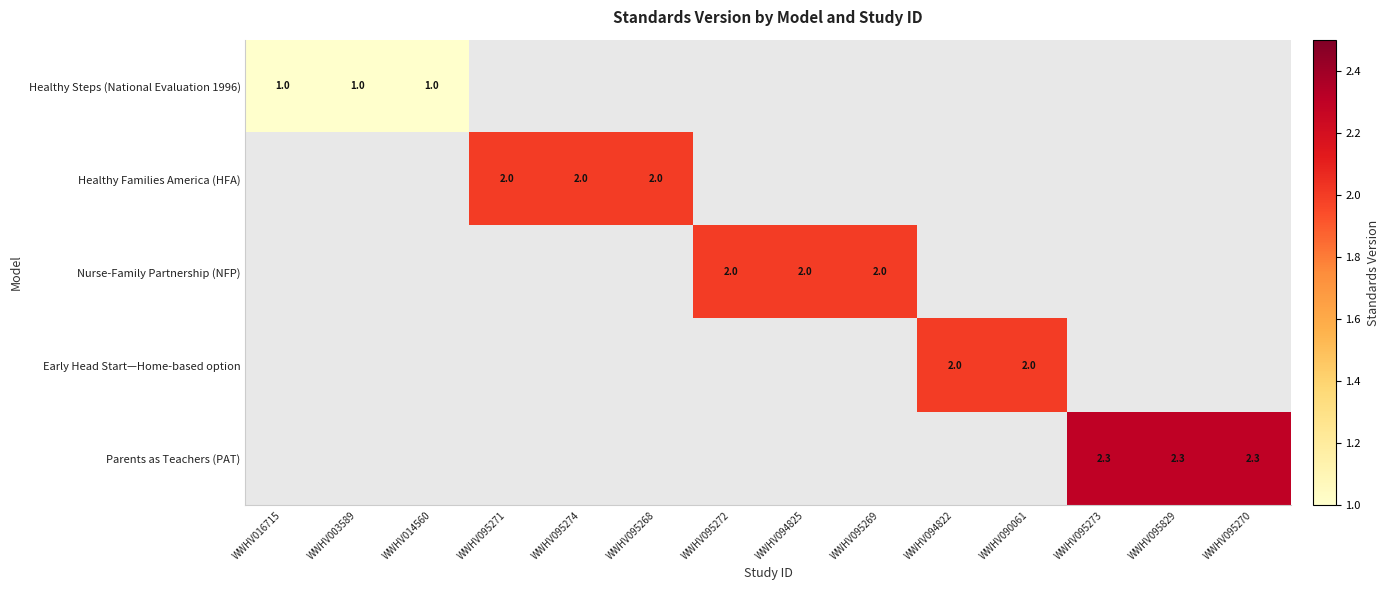

The value of Early Head Start—Home-based option at WWHV090061 is 3.0. True or false?

False